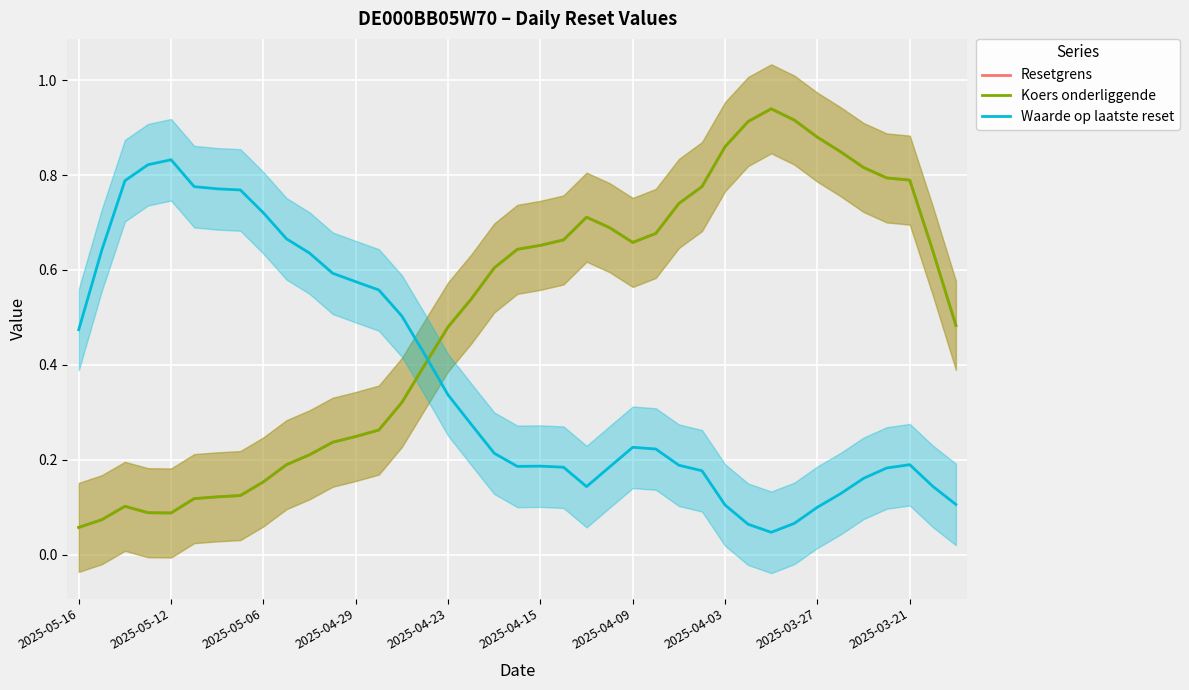

True or false: Koers onderliggende has a value of 0.4 at 2025-04-03.

False